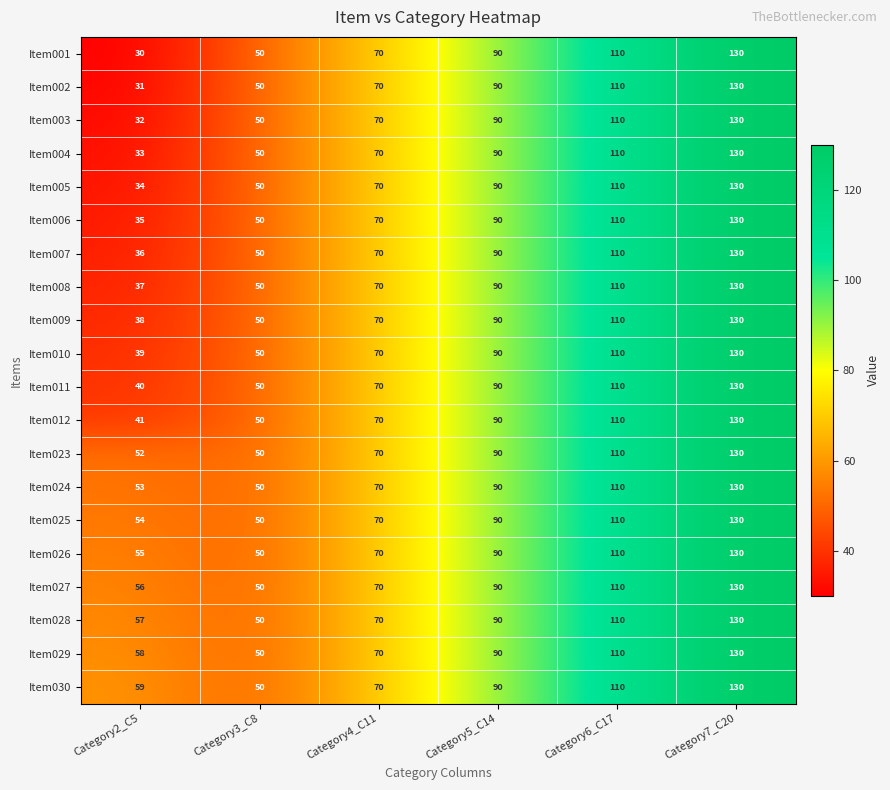

At which label is Item003 closest to 81?

Category5_C14